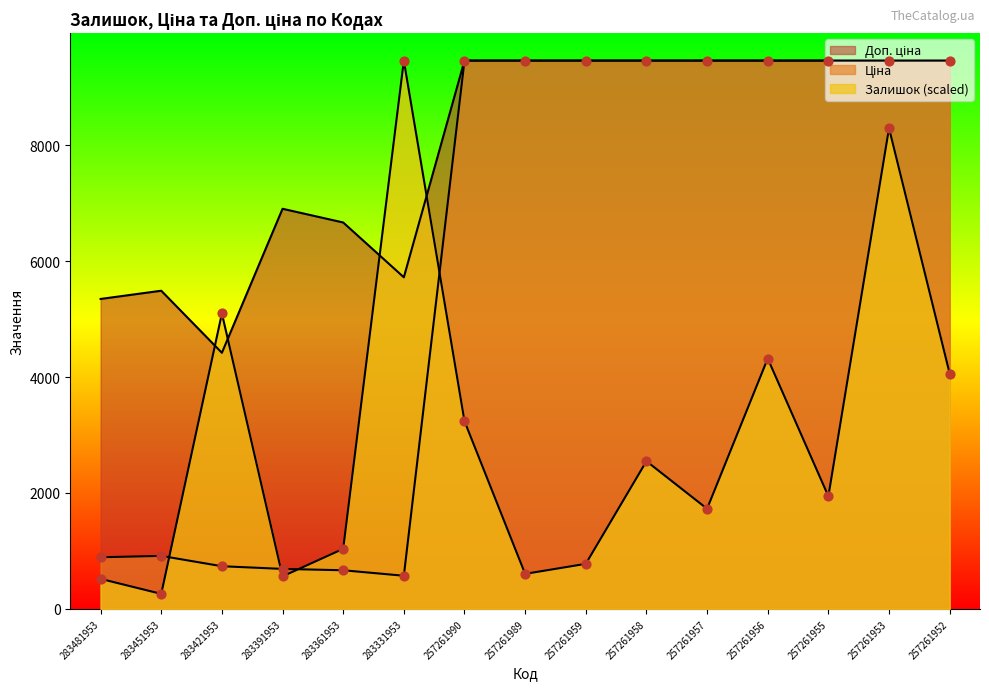

Is the value of Ціна at 257261952 greater than the value of Залишок at 283361953?

Yes